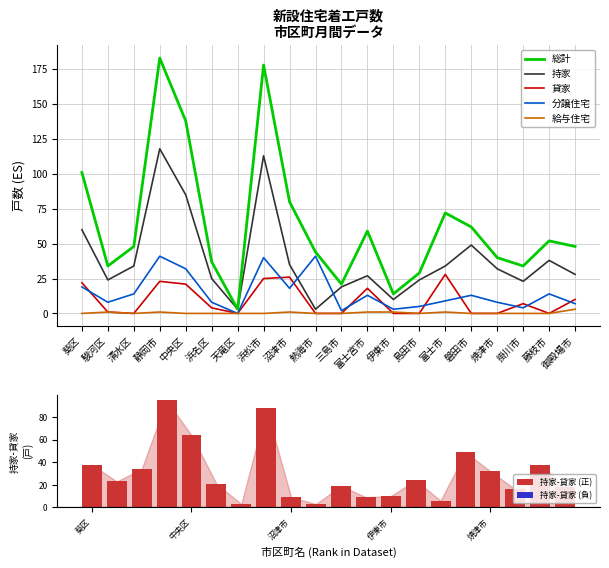

What is the label of the 16th bar from the left?

磐田市